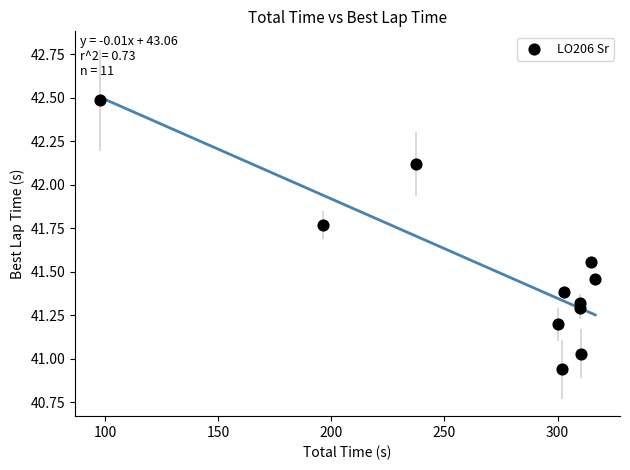

What is the average X value?

272.5